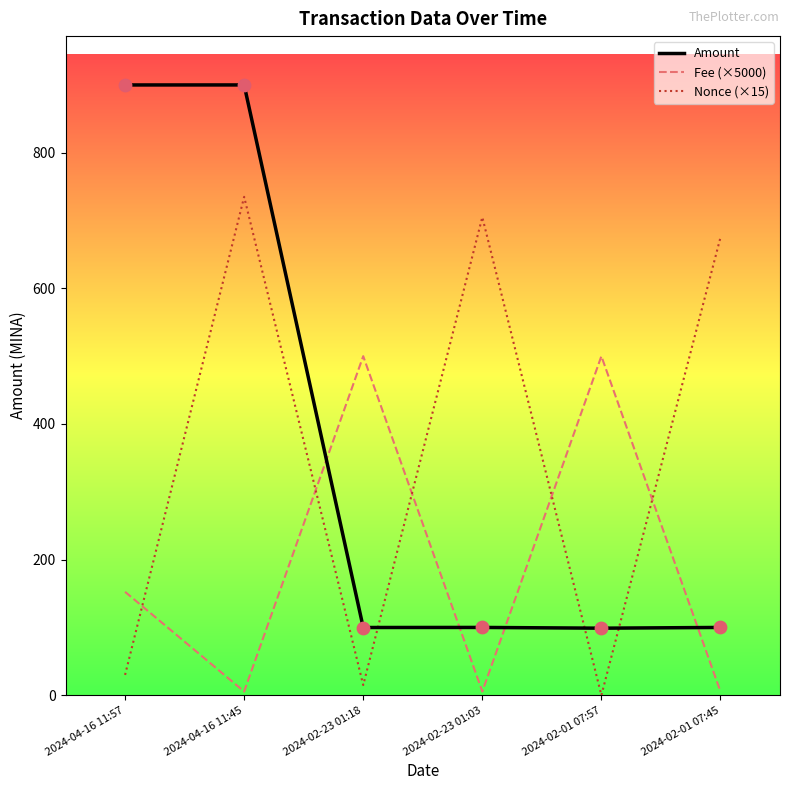

What are all the series names shown in the legend?

Amount, Fee (×5000), Nonce (×15)